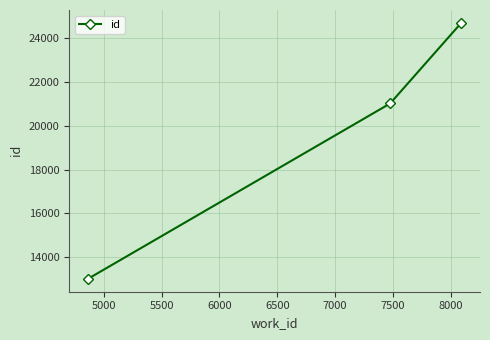

What is the value of the 3rd point from the left?

24693